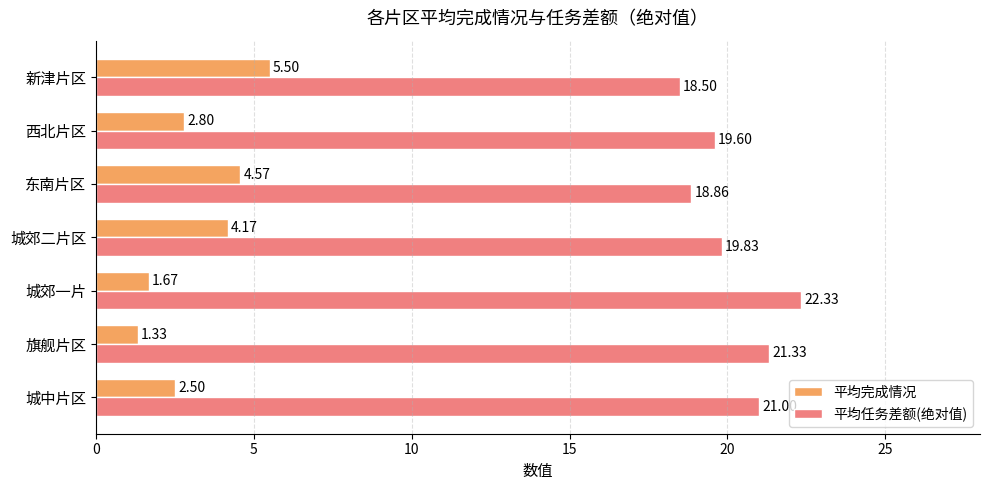

What is the greatest value displayed?

22.3